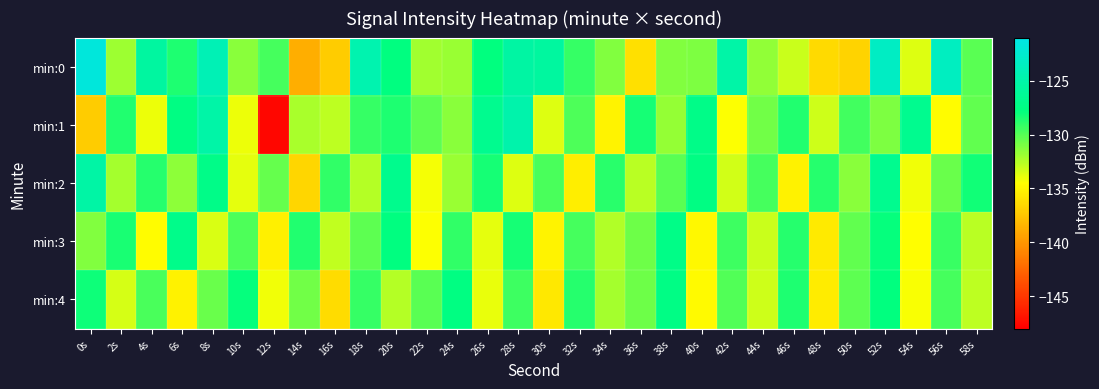

Reading left to right, extract all data points from this chart.

min:0: 0s=-121.7	2s=-131.9	4s=-125.6	6s=-128.5	8s=-124.2	10s=-131.4	12s=-129.6	14s=-138.7	16s=-137.2	18s=-124.7	20s=-127.7	22s=-132.0	24s=-131.8	26s=-127.8	28s=-125.4	30s=-125.7	32s=-129.2	34s=-131.2	36s=-136.1	38s=-131.2	40s=-131.1	42s=-125.2	44s=-131.6	46s=-133.1	48s=-136.4	50s=-136.8	52s=-123.3	54s=-133.6	56s=-123.4	58s=-130.1
min:1: 0s=-137.2	2s=-128.7	4s=-134.1	6s=-127.5	8s=-125.2	10s=-134.1	12s=-147.7	14s=-132.3	16s=-132.8	18s=-129.2	20s=-128.5	22s=-130.2	24s=-131.4	26s=-126.7	28s=-124.9	30s=-133.6	32s=-129.8	34s=-135.1	36s=-128.3	38s=-131.7	40s=-127.2	42s=-134.5	44s=-130.8	46s=-128.6	48s=-133.2	50s=-129.5	52s=-131.1	54s=-126.8	56s=-134.7	58s=-130.3
min:2: 0s=-125.3	2s=-132.1	4s=-128.7	6s=-131.5	8s=-127.2	10s=-133.8	12s=-130.4	14s=-136.7	16s=-129.1	18s=-132.5	20s=-126.9	22s=-134.2	24s=-131.8	26s=-128.3	28s=-133.6	30s=-129.7	32s=-135.4	34s=-128.9	36s=-132.7	38s=-130.1	40s=-127.5	42s=-133.3	44s=-129.6	46s=-135.2	48s=-128.7	50s=-131.4	52s=-126.8	54s=-134.1	56s=-130.5	58s=-128.2
min:3: 0s=-131.2	2s=-128.4	4s=-134.7	6s=-127.1	8s=-133.5	10s=-129.8	12s=-135.3	14s=-128.6	16s=-132.9	18s=-130.2	20s=-127.7	22s=-134.4	24s=-129.1	26s=-133.8	28s=-128.3	30s=-135.1	32s=-129.6	34s=-132.4	36s=-130.7	38s=-127.3	40s=-134.9	42s=-129.4	44s=-133.1	46s=-128.8	48s=-135.6	50s=-130.3	52s=-127.9	54s=-134.6	56s=-129.3	58s=-132.7
min:4: 0s=-128.1	2s=-133.4	4s=-129.7	6s=-135.2	8s=-130.5	10s=-127.9	12s=-134.1	14s=-130.8	16s=-136.3	18s=-129.2	20s=-132.6	22s=-130.1	24s=-127.6	26s=-133.9	28s=-129.4	30s=-135.7	32s=-128.8	34s=-132.1	36s=-130.6	38s=-127.4	40s=-134.8	42s=-129.9	44s=-133.2	46s=-128.5	48s=-135.5	50s=-130.2	52s=-127.8	54s=-134.3	56s=-129.6	58s=-132.8